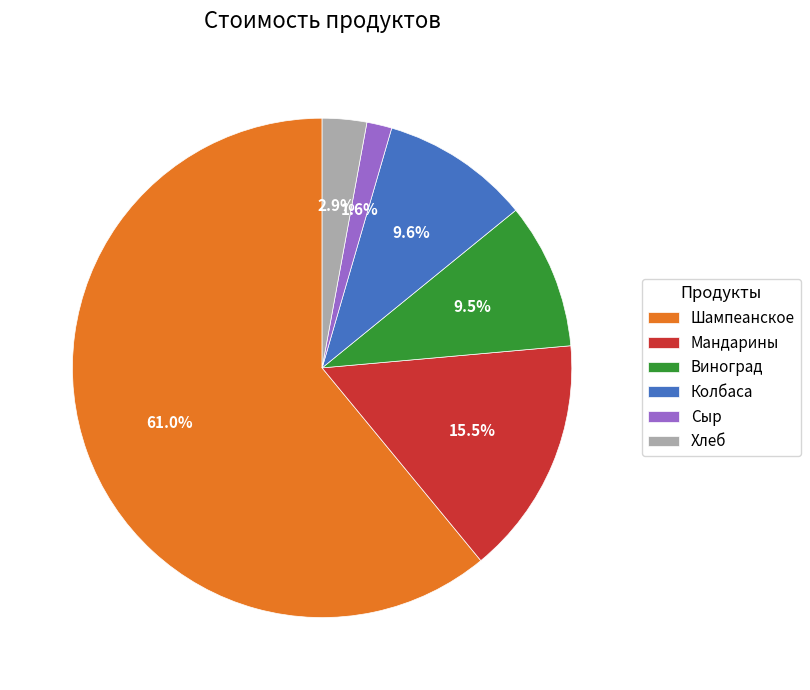

Is it true that Колбаса is 18% of the pie?

False